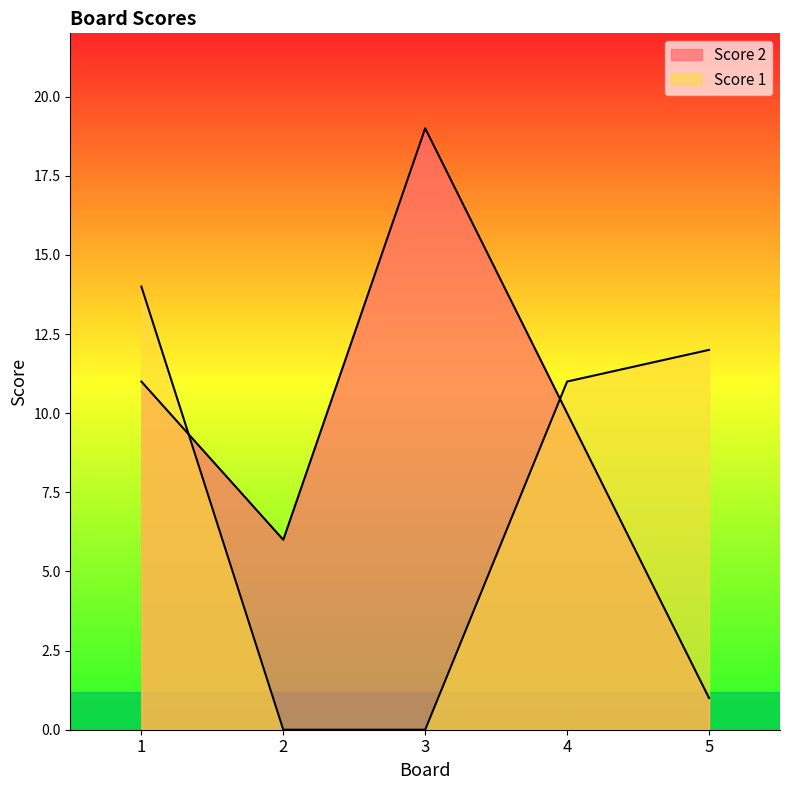

Rank the series by their average value, from lowest to highest.

Score 1, Score 2